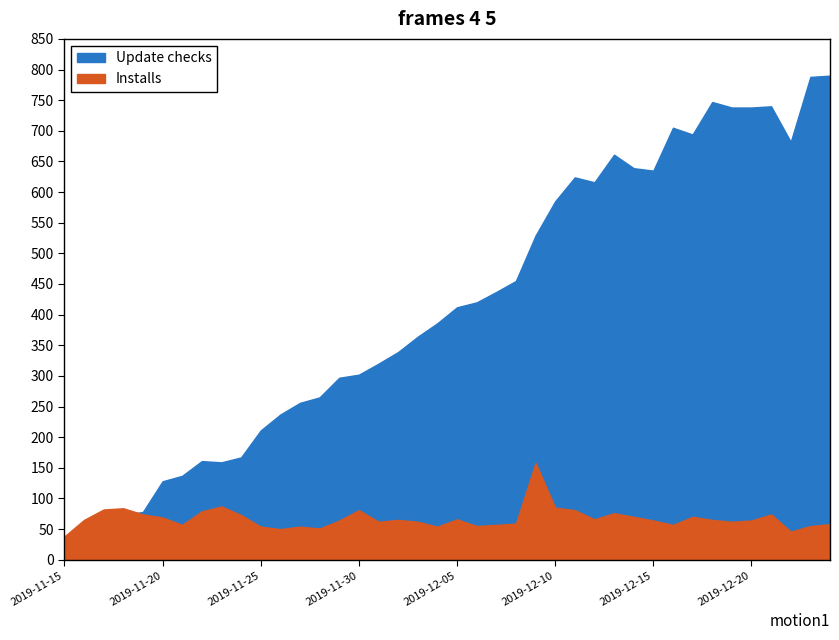

How many distinct data groups are displayed?

2